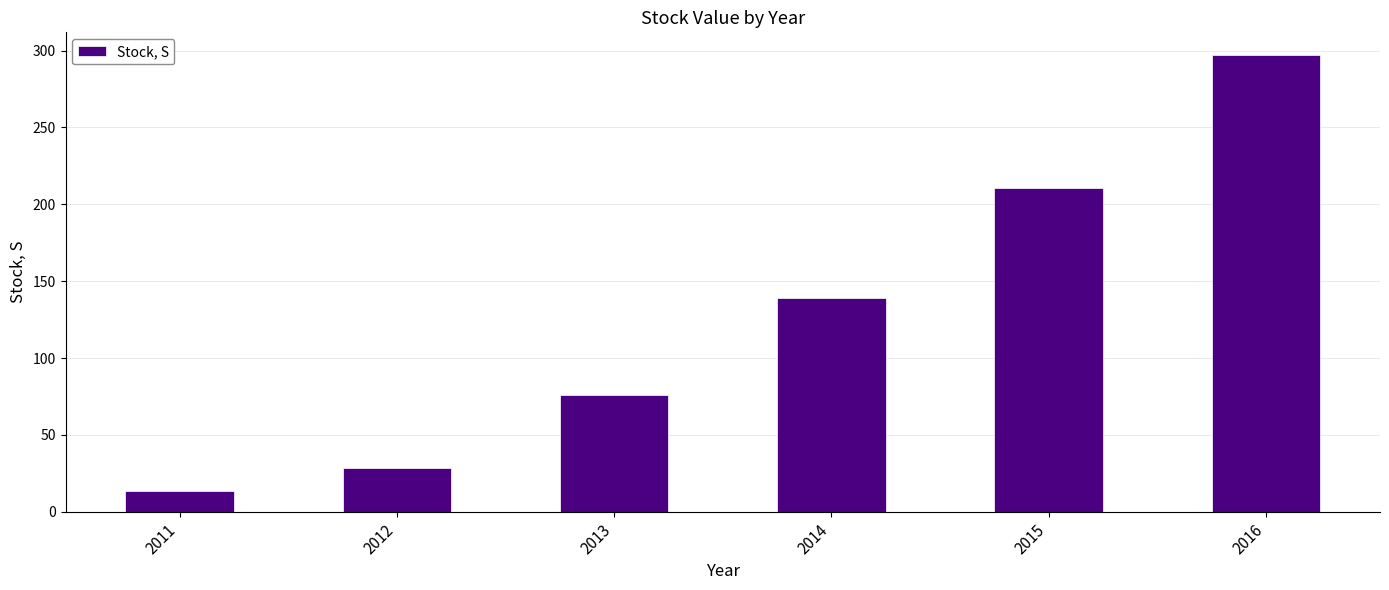

What is the difference between the values at 2016 and 2013?

221.2